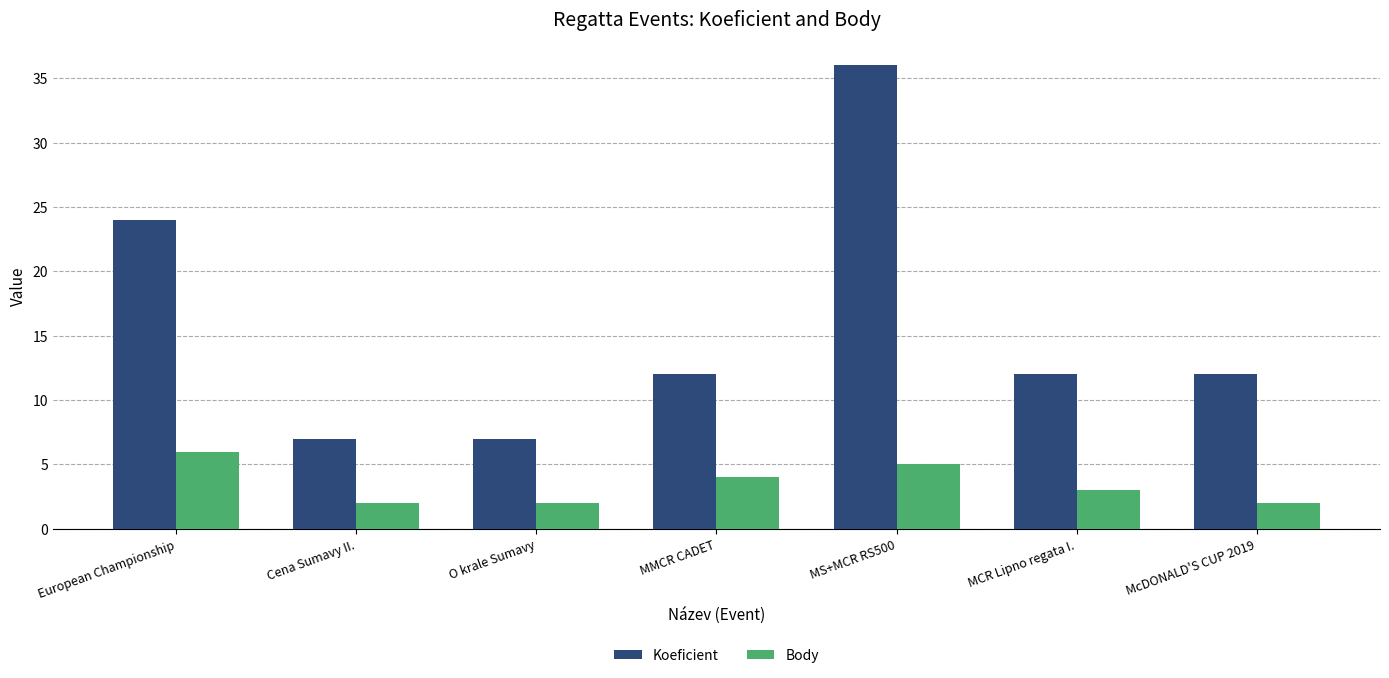

How many groups of bars are there?

7